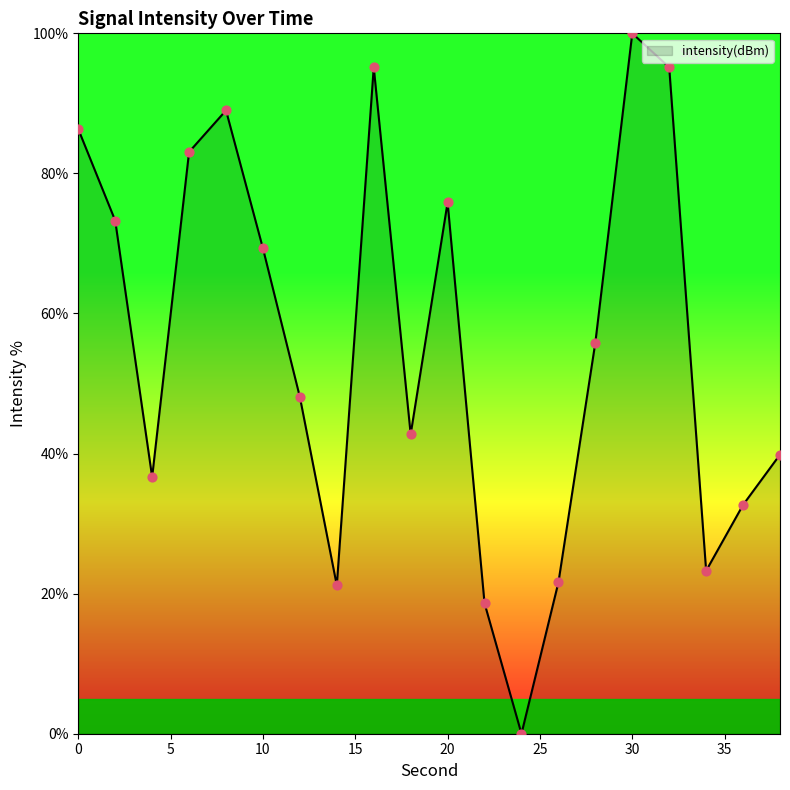

What is the difference between the maximum and minimum values?

100.0